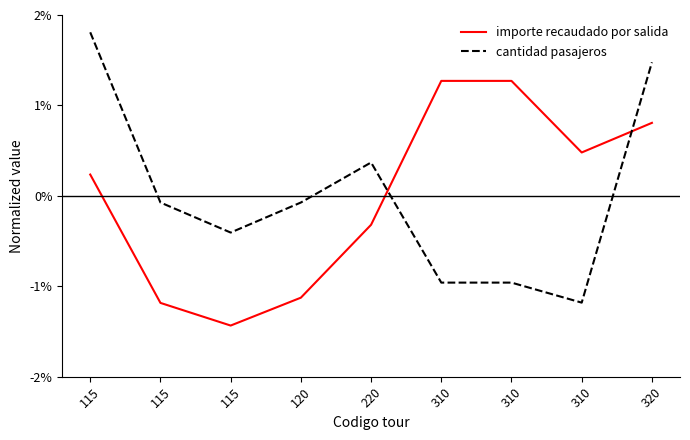

What are all the series names shown in the legend?

importe recaudado por salida, cantidad pasajeros